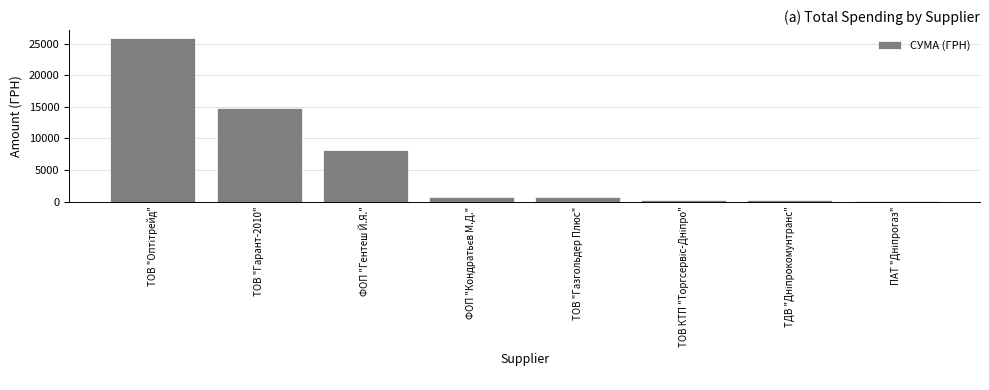

At which label is the value closest to 12975?

ТОВ "Гарант-2010"